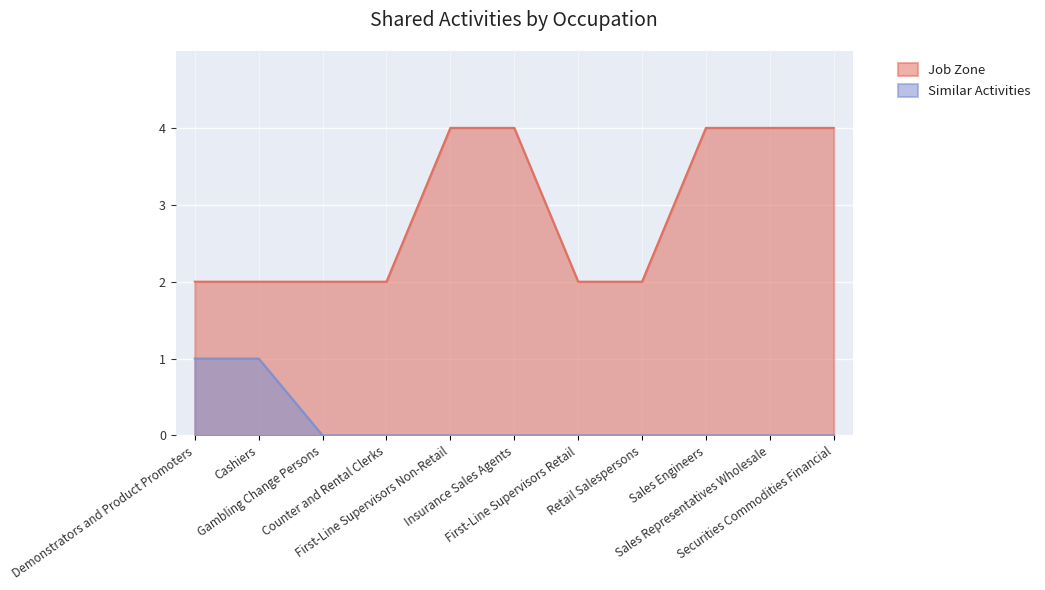

Is the value of Job Zone at First-Line Supervisors Non-Retail greater than the value of Similar Activities at Counter and Rental Clerks?

Yes